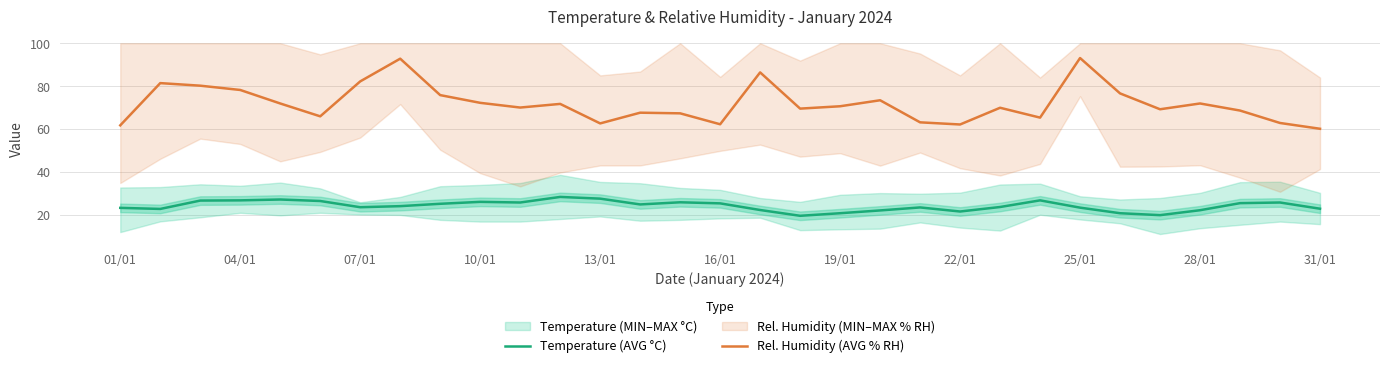

What is the lowest value of the Temperature (AVG °C) series?

19.5